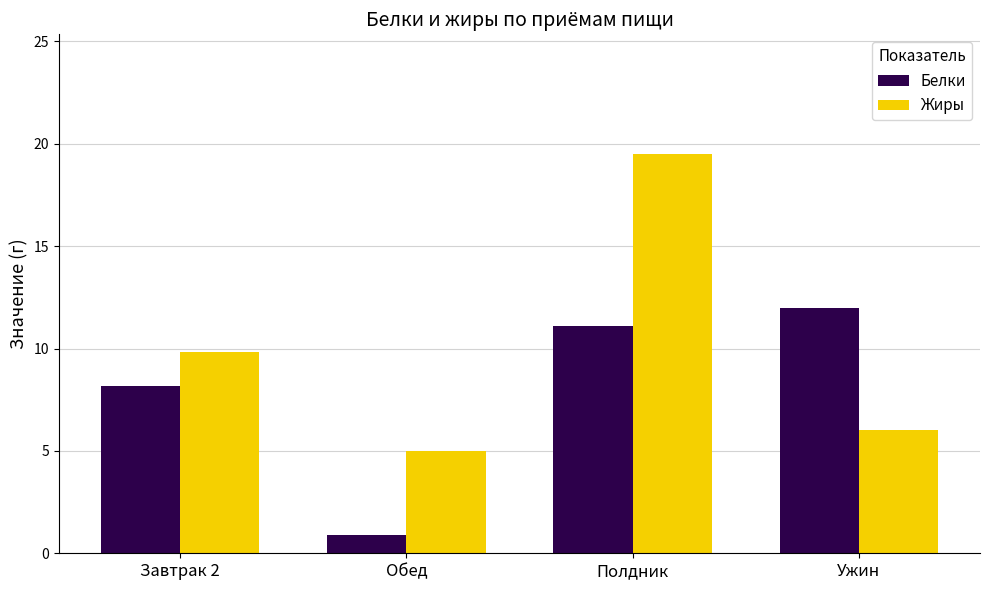

What is the label of the 2nd bar from the left?

Обед